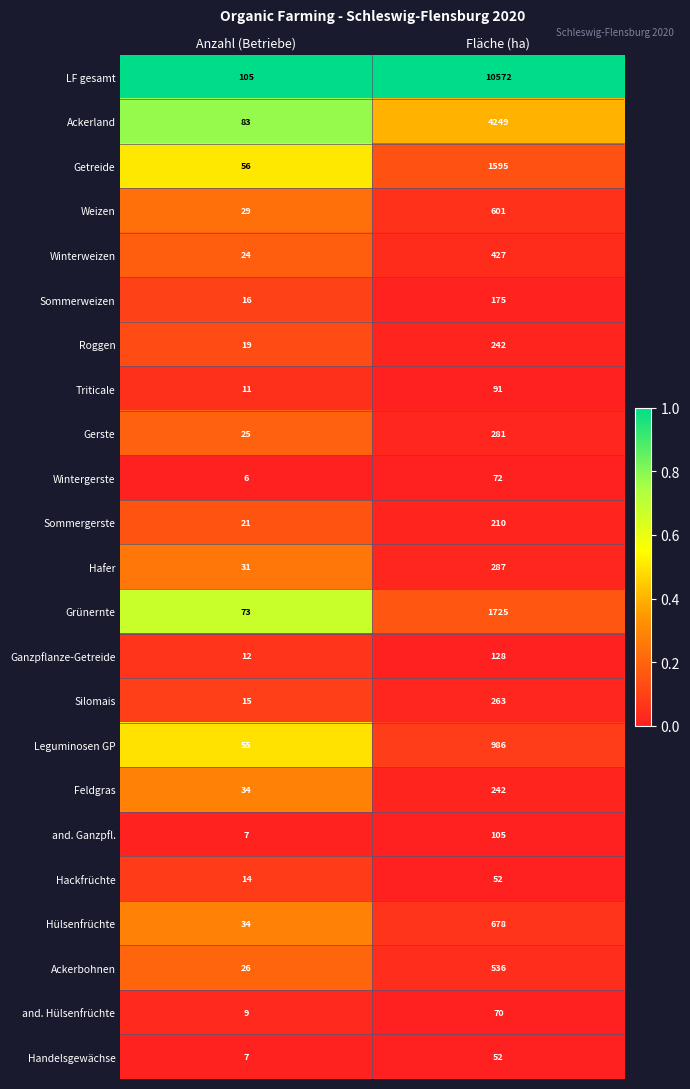

Which series has the widest spread of values?

LF gesamt